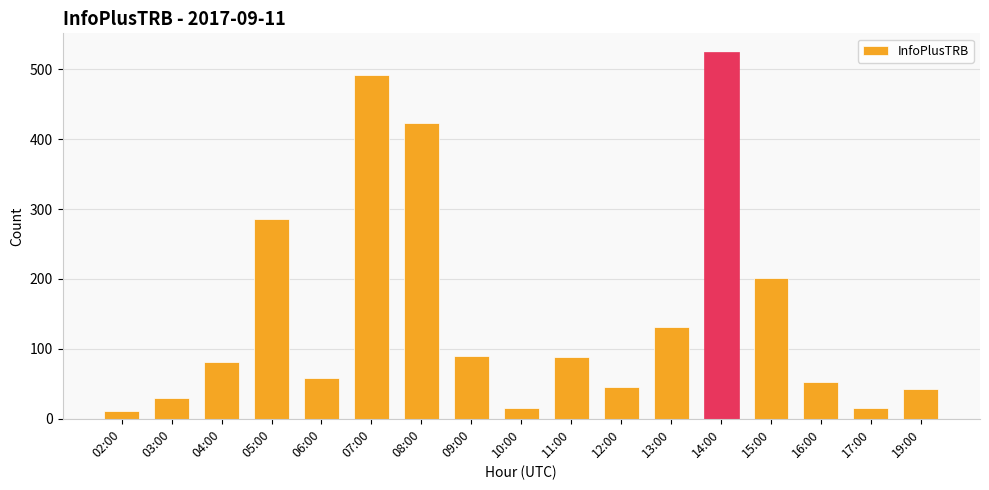

Between 16:00 and 12:00, which is larger?

16:00